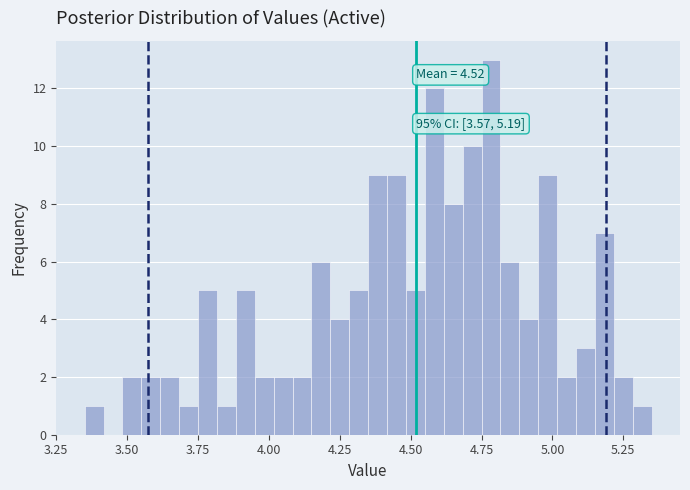

Around what value on the x-axis is the tallest bar? Give the approximate position of its centre, as read against the axis.

4.80